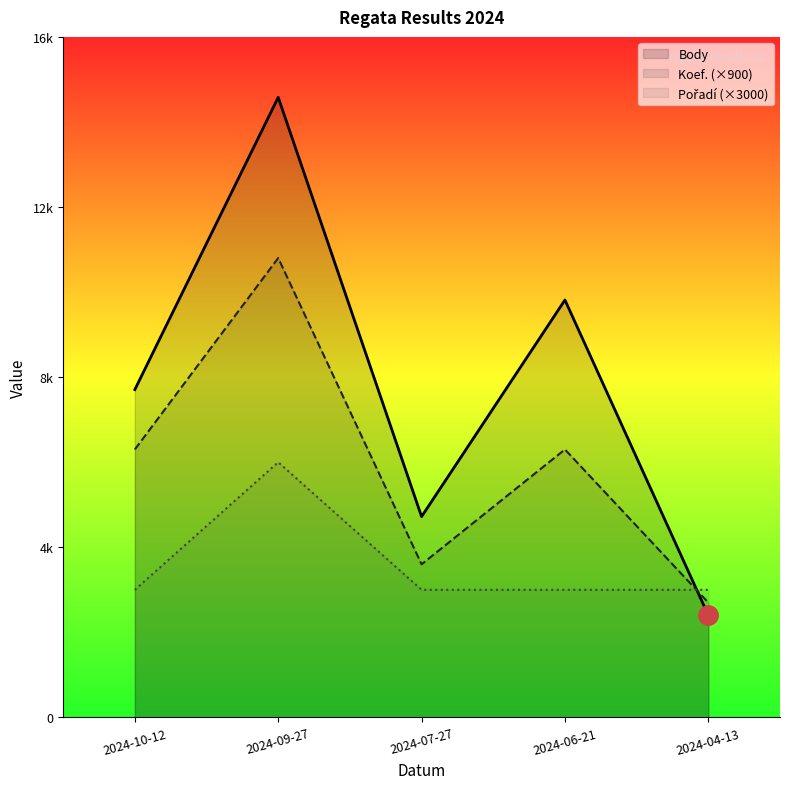

The Body series shows 2400 at 2024-04-13. True or false?

True